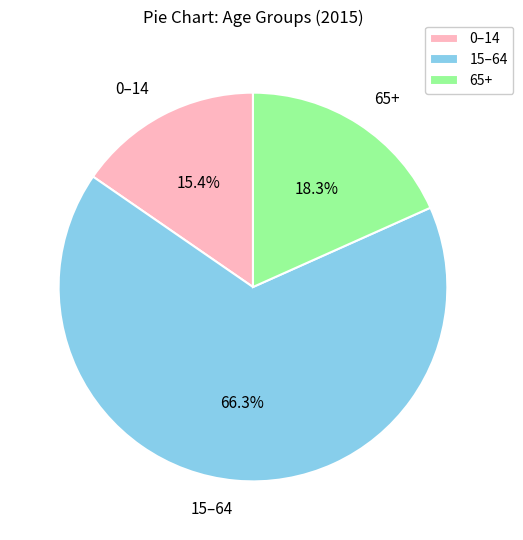

What is the smallest slice in the pie chart?

0–14